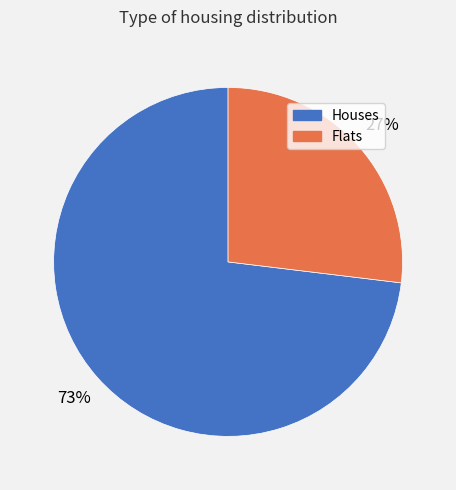

Is there any slice that represents more than half of the pie?

Yes